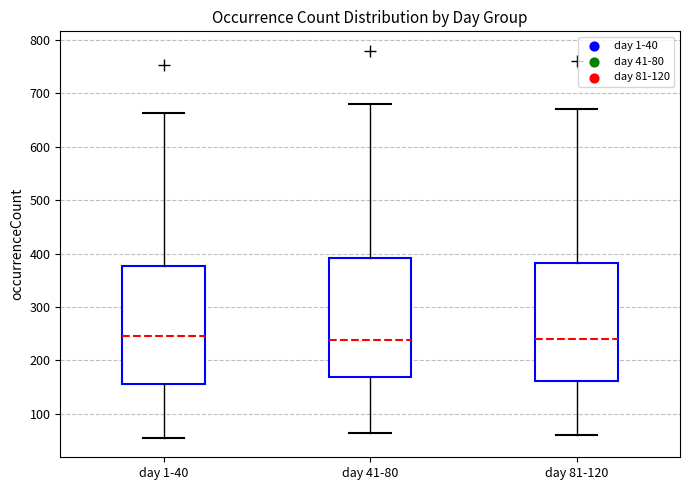

Reading left to right, read every box against the y-axis: the position of its median line, the range the box covers, and the ends of its whiskers. The values are not printed on the chart, so give them approximately, as read against the axis.

day 1-40: median 250, box 160 to 380, whiskers 60 to 660
day 41-80: median 240, box 170 to 390, whiskers 70 to 680
day 81-120: median 240, box 160 to 380, whiskers 60 to 670